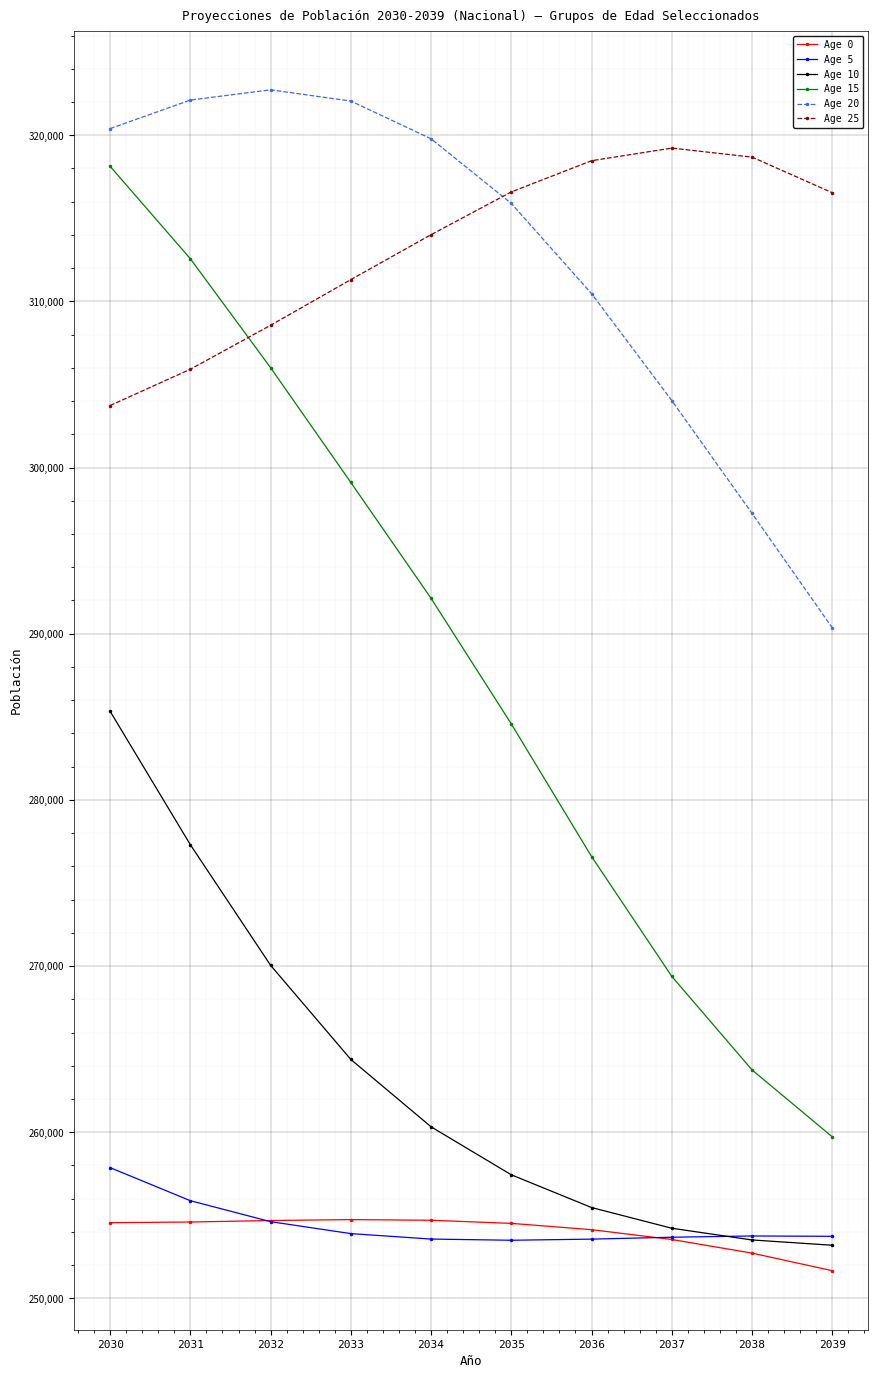

Rank the series by their maximum value, from lowest to highest.

Age 0, Age 5, Age 10, Age 15, Age 25, Age 20